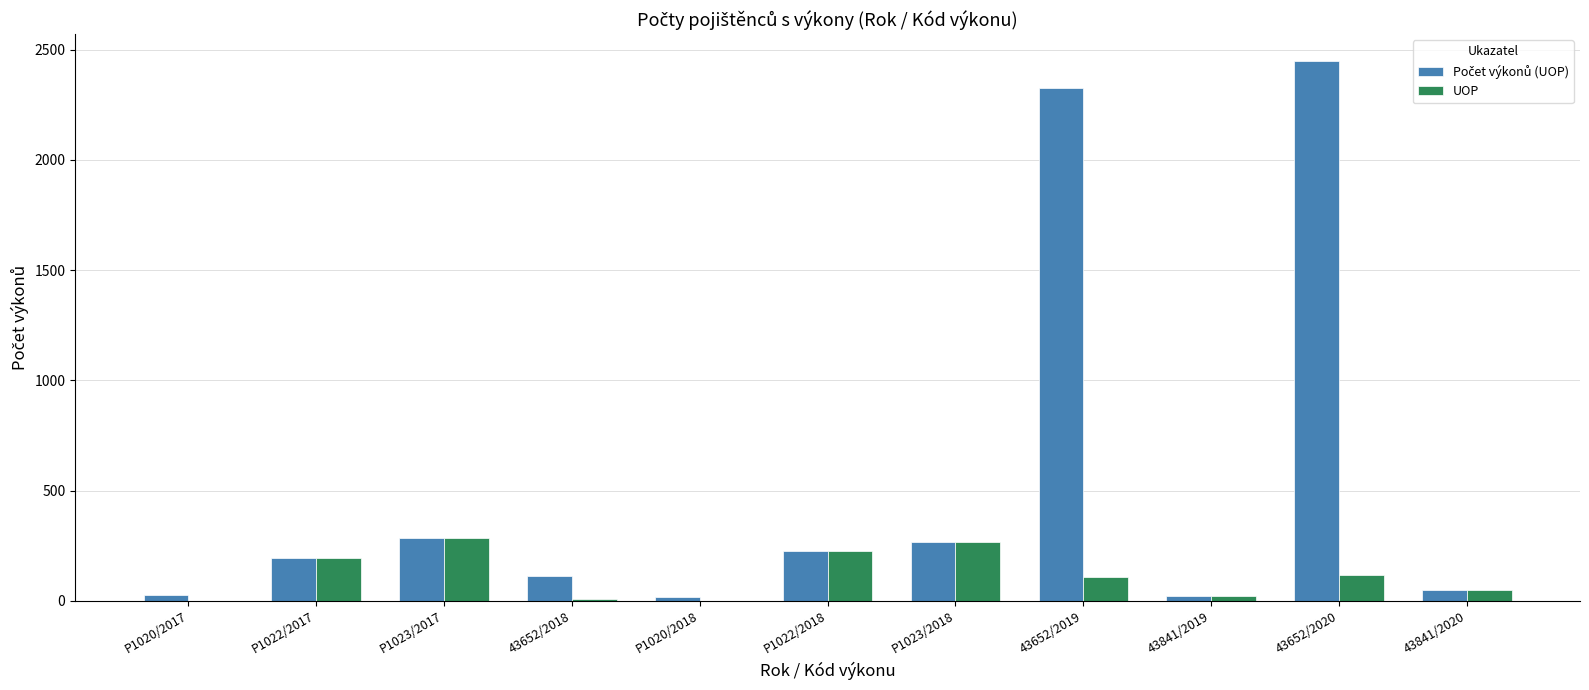

Is it true that UOP equals 20 at 43841/2019?

True